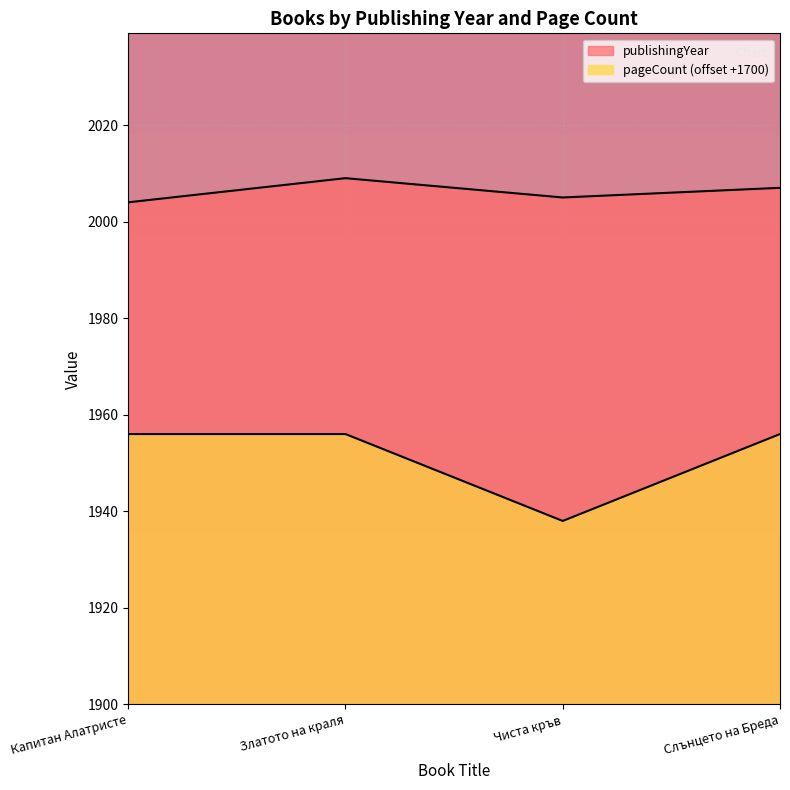

Rank the series by their maximum value, from lowest to highest.

pageCount, publishingYear